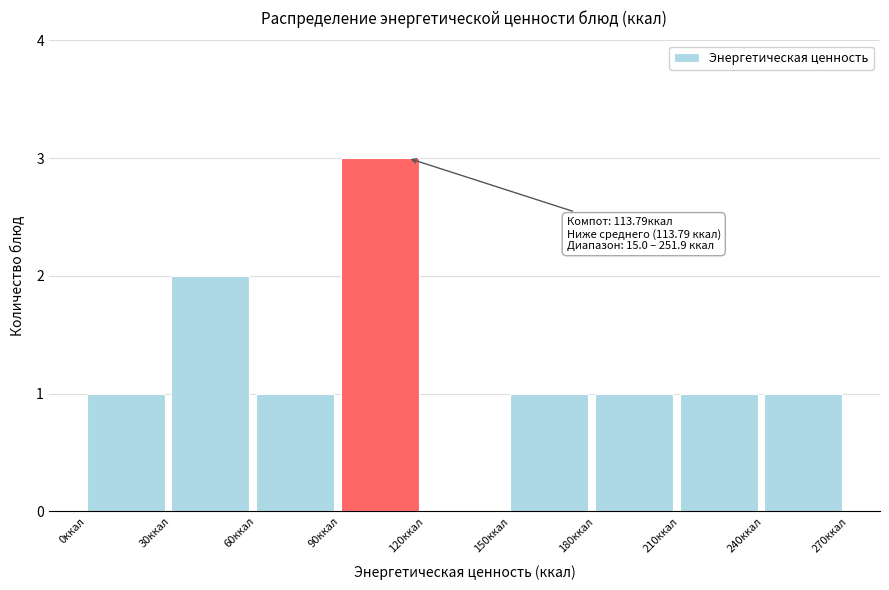

Over which range of the x-axis is the bar tallest?

90 to 120